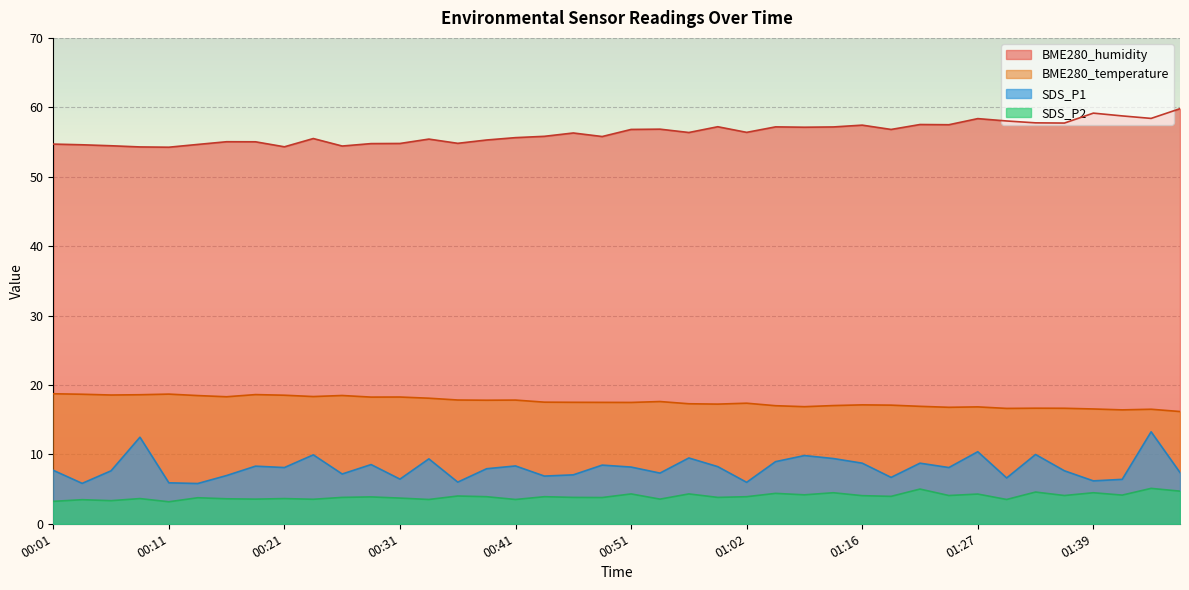

Rank the series by their maximum value, from highest to lowest.

BME280_humidity, BME280_temperature, SDS_P1, SDS_P2